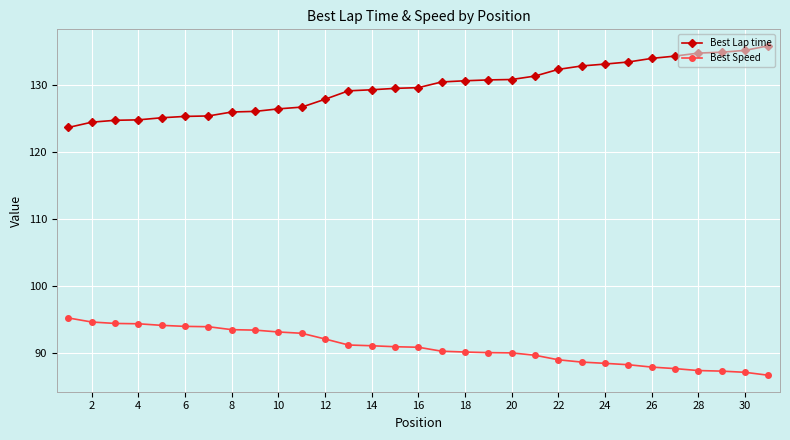

Count the number of data series in this chart.

2